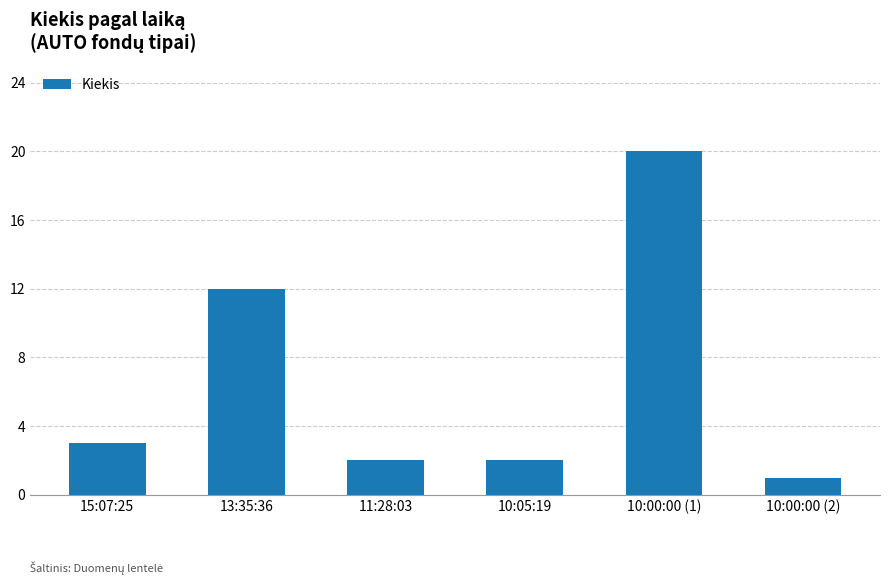

True or false: the data shows 31 at 10:00:00 (1).

False